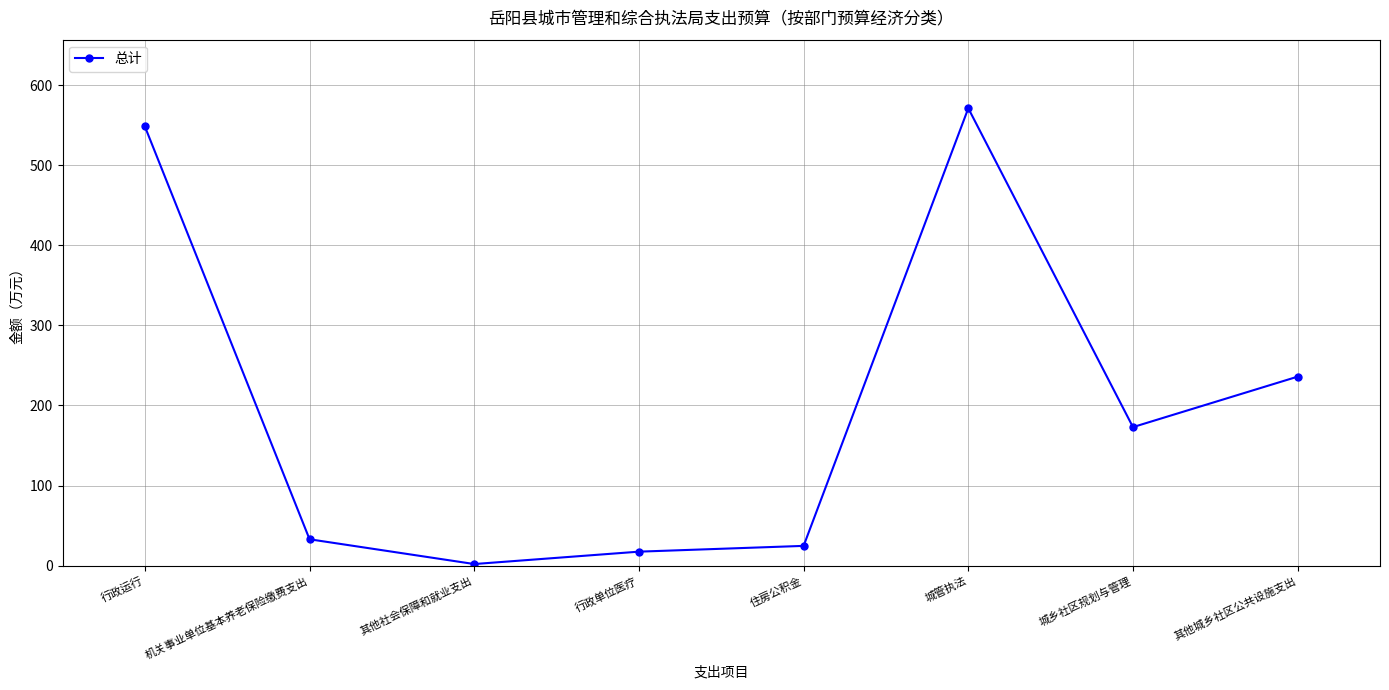

Reading right to left, transcribe all the data shown in this chart.

其他城乡社区公共设施支出=236.0	城乡社区规划与管理=173.0	城管执法=571.0	住房公积金=24.7	行政单位医疗=17.5	其他社会保障和就业支出=2.1	机关事业单位基本养老保险缴费支出=33.0	行政运行=548.3